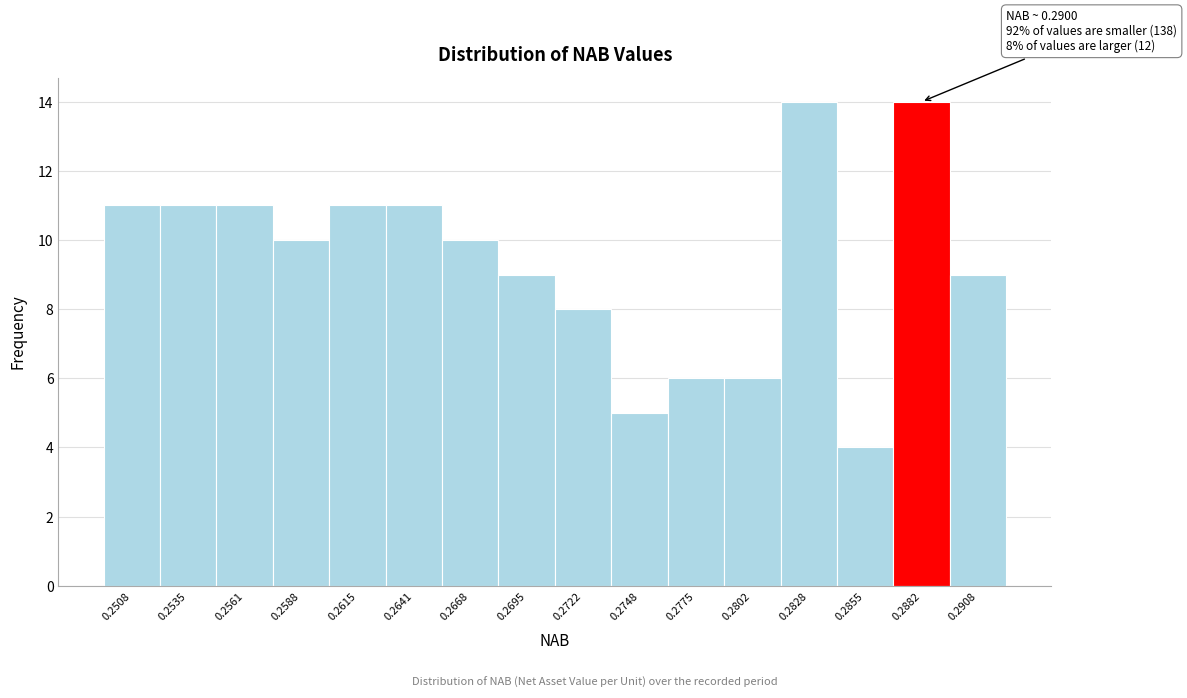

Reading left to right, what are all the values shown in this chart?

11	11	11	10	11	11	10	9	8	5	6	6	14	4	14	9